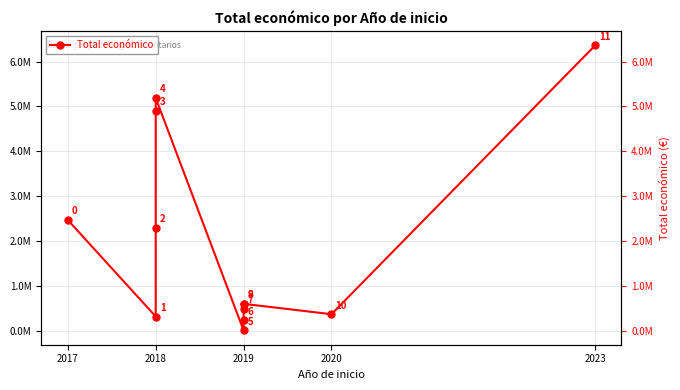

At which label is the value closest to 3179231?

2017